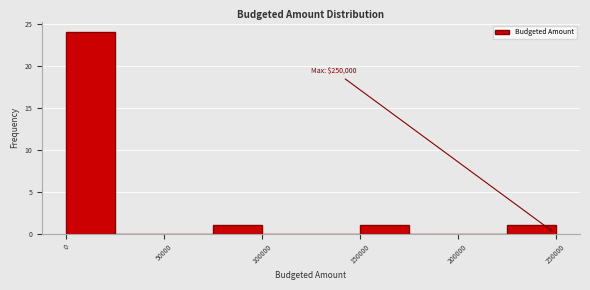

Over which range of the x-axis is the bar tallest?

0 to 25000